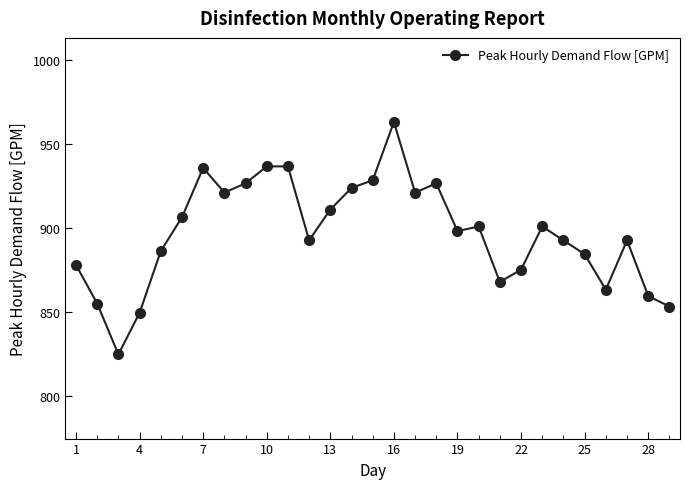

How many distinct data groups are displayed?

1